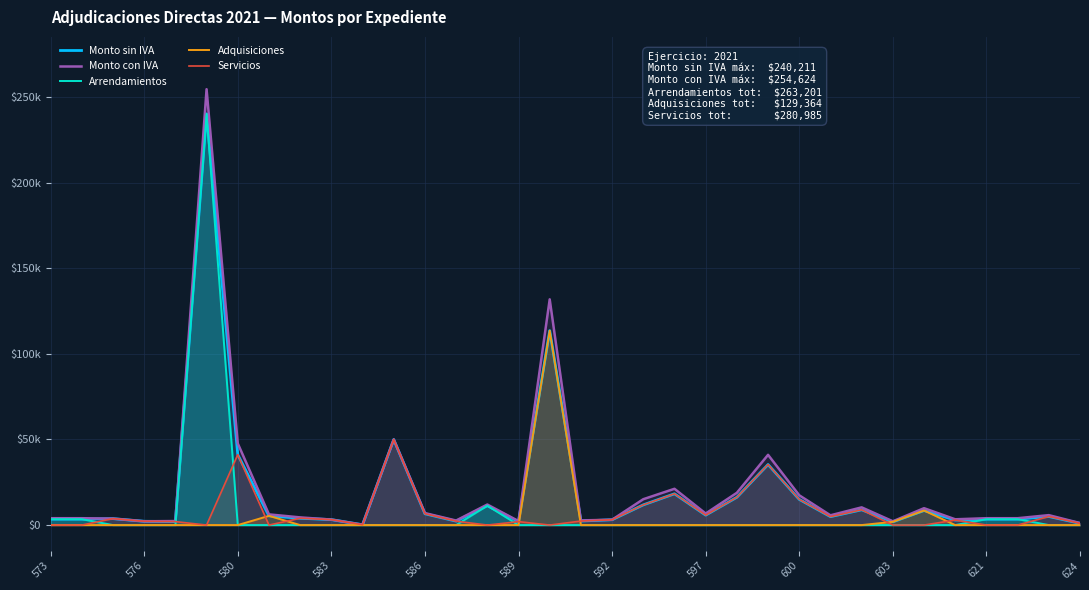

Is it true that Monto sin IVA equals 997.7 at 621?

False